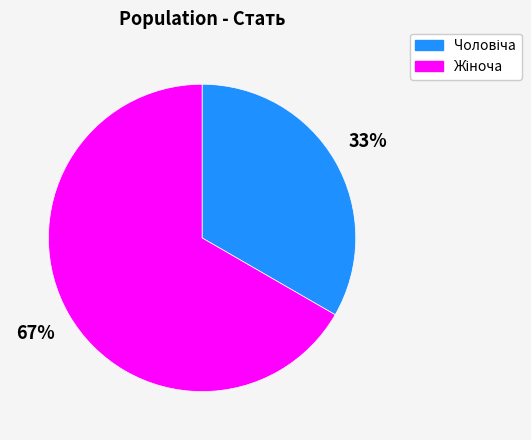

To the nearest percent, what is the average slice percentage?

50%